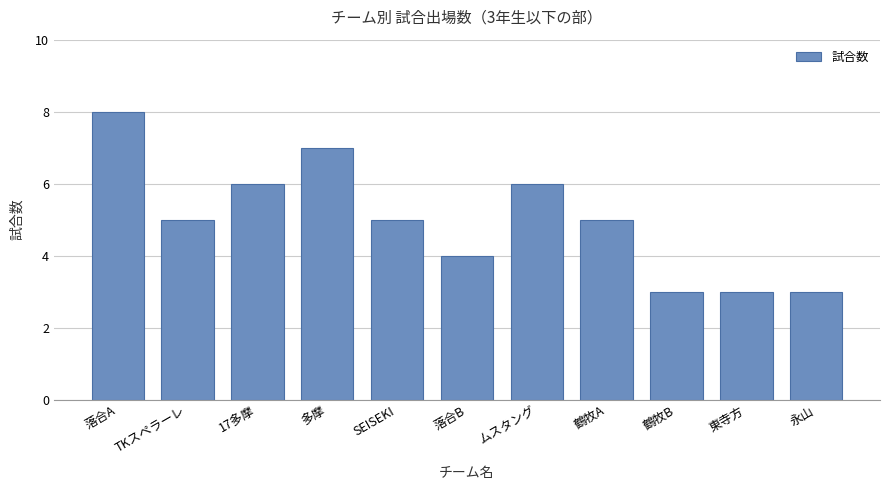

Approximately how many times larger is the value at 永山 compared to 鶴牧B?

1.0